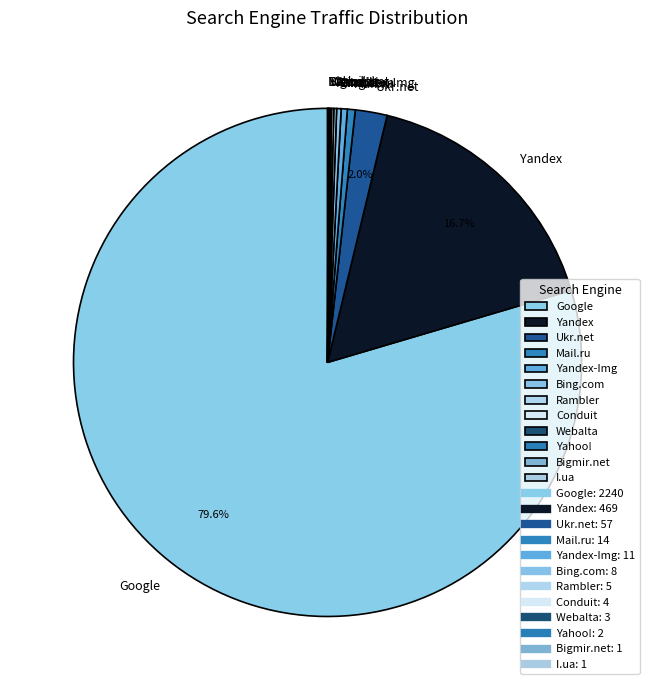

How much of the chart is everything except Ukr.net?

98.0%